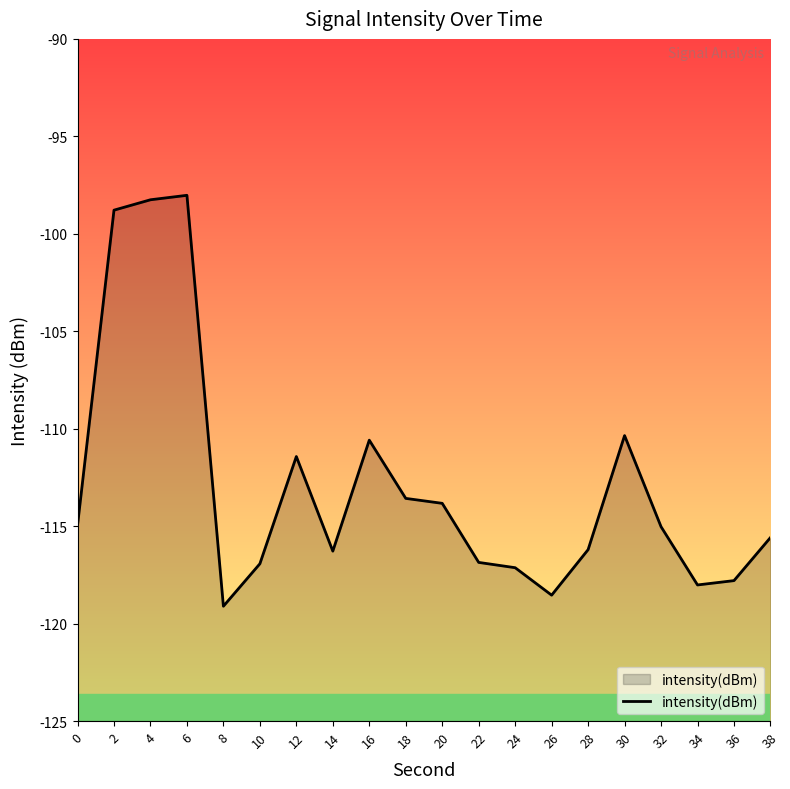

Which label corresponds to the largest value in the chart?

6